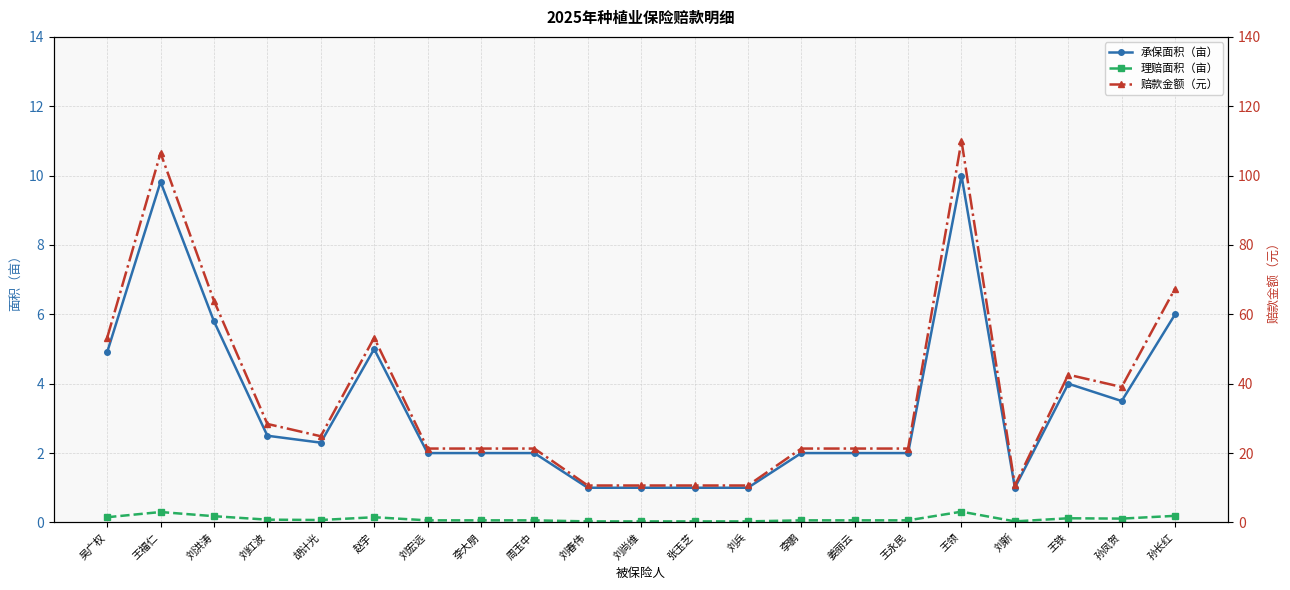

Where is 理赔面积（亩） nearest to the value 0?

刘春伟